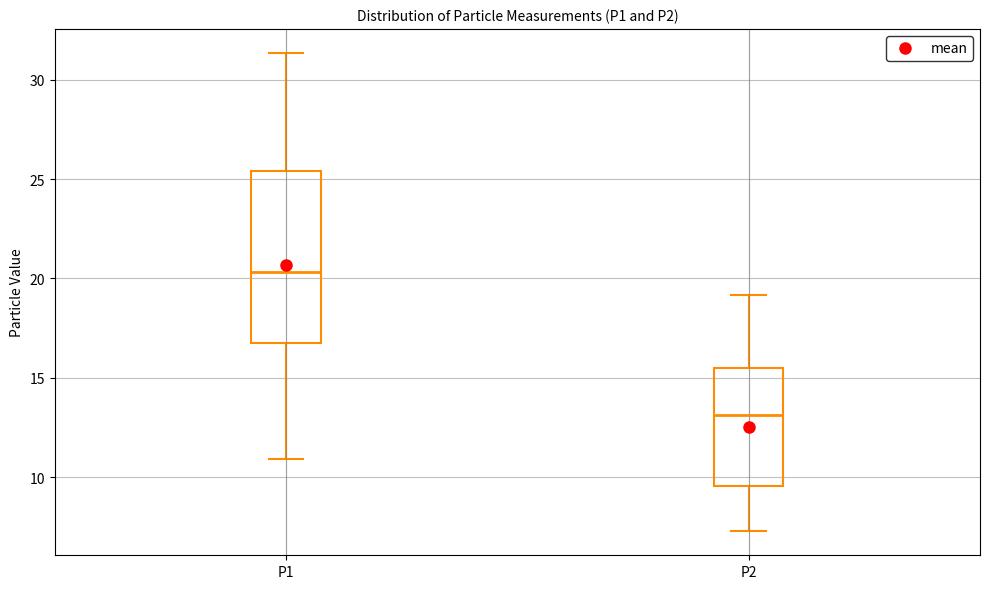

Reading left to right, read every box against the y-axis: the position of its median line, the range the box covers, and the ends of its whiskers. The values are not printed on the chart, so give them approximately, as read against the axis.

P1: median 20.5, box 16.5 to 25.5, whiskers 11.0 to 31.5
P2: median 13.0, box 9.5 to 15.5, whiskers 7.5 to 19.0